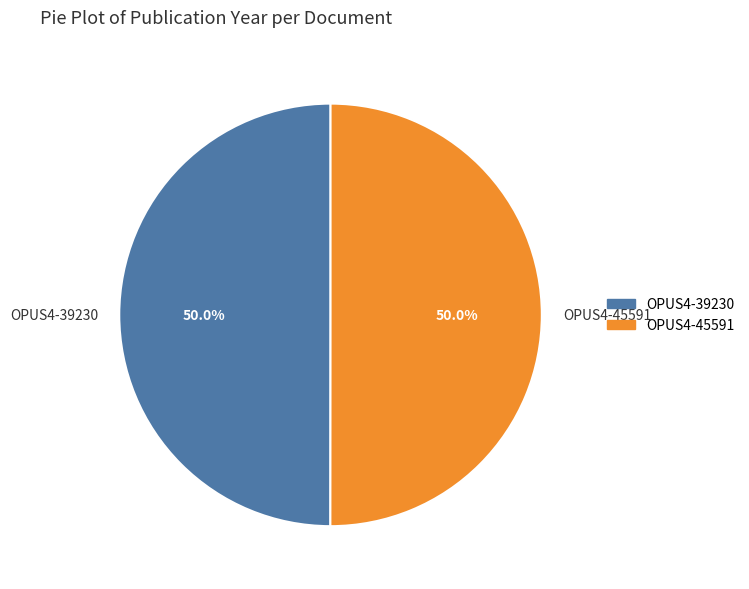

Combined, what portion of the pie is OPUS4-45591 and OPUS4-39230?

100.0%